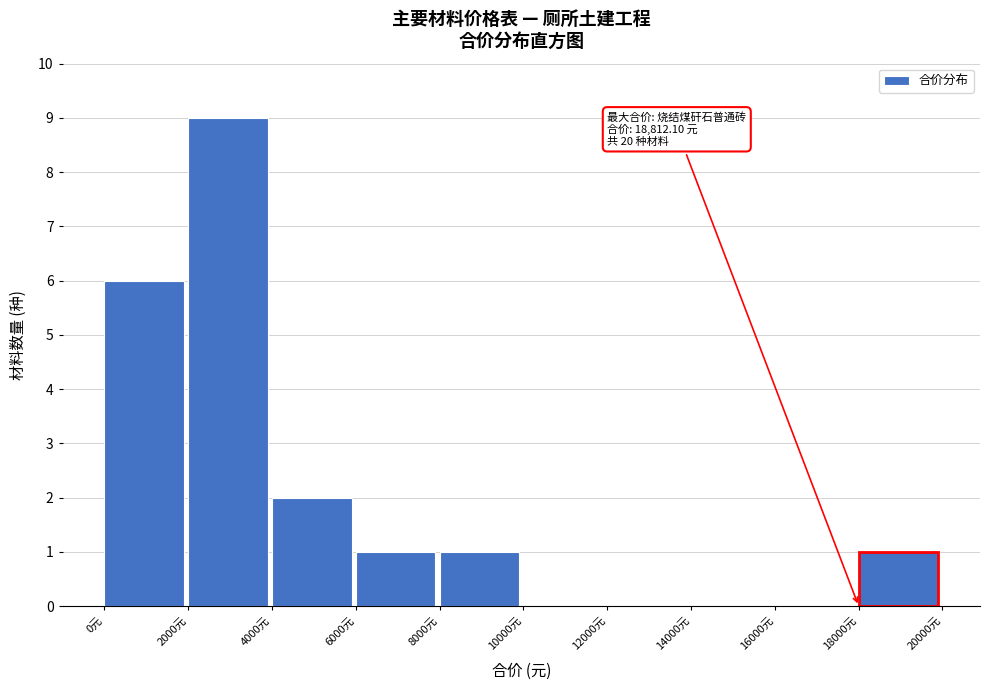

Over which range of the x-axis is the bar tallest?

2000 to 4000